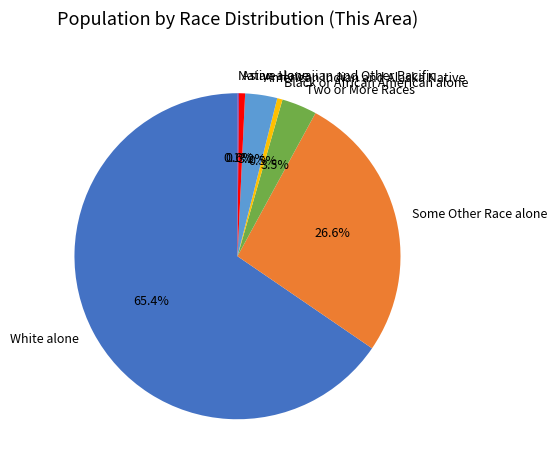

How much of the chart is everything except American Indian and Alaska Native?

96.8%